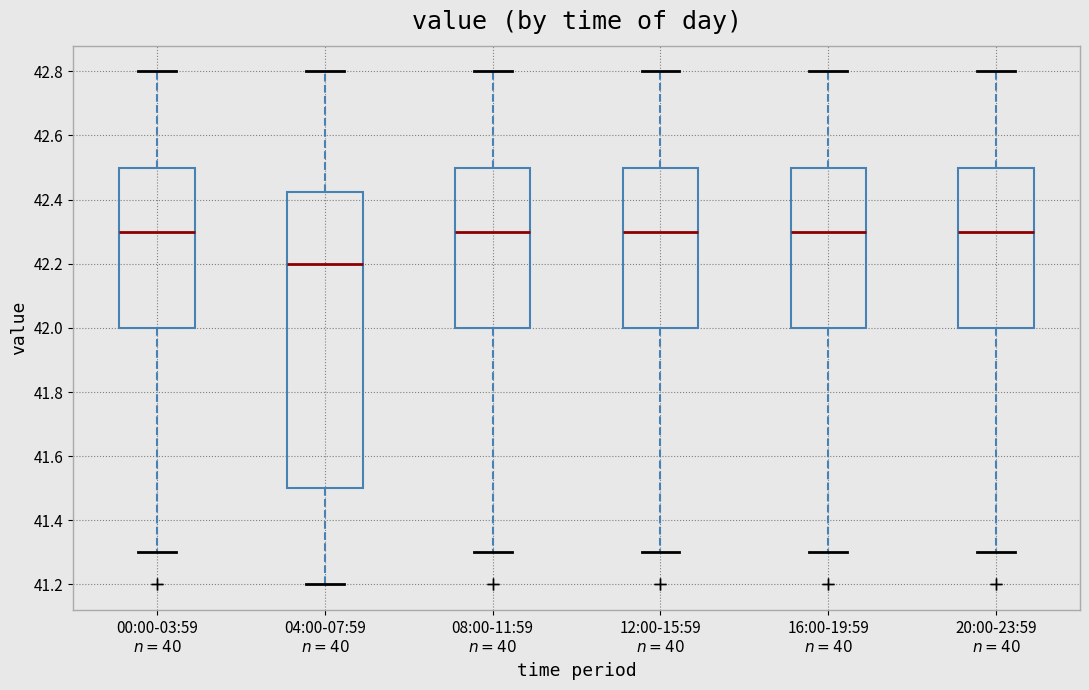

Where does the median line of the box for 16:00-19:59 $n=40$ sit on the y-axis? The values are not printed on the chart, so give them approximately, as read against the axis.

42.30